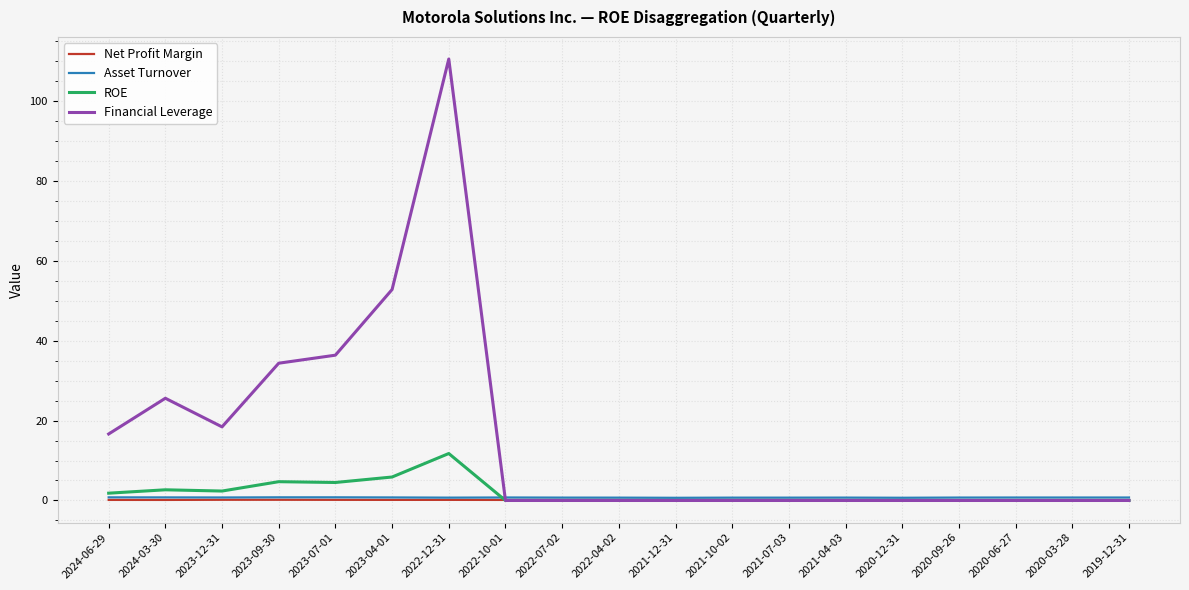

Which label corresponds to the largest value in the chart?

2022-12-31